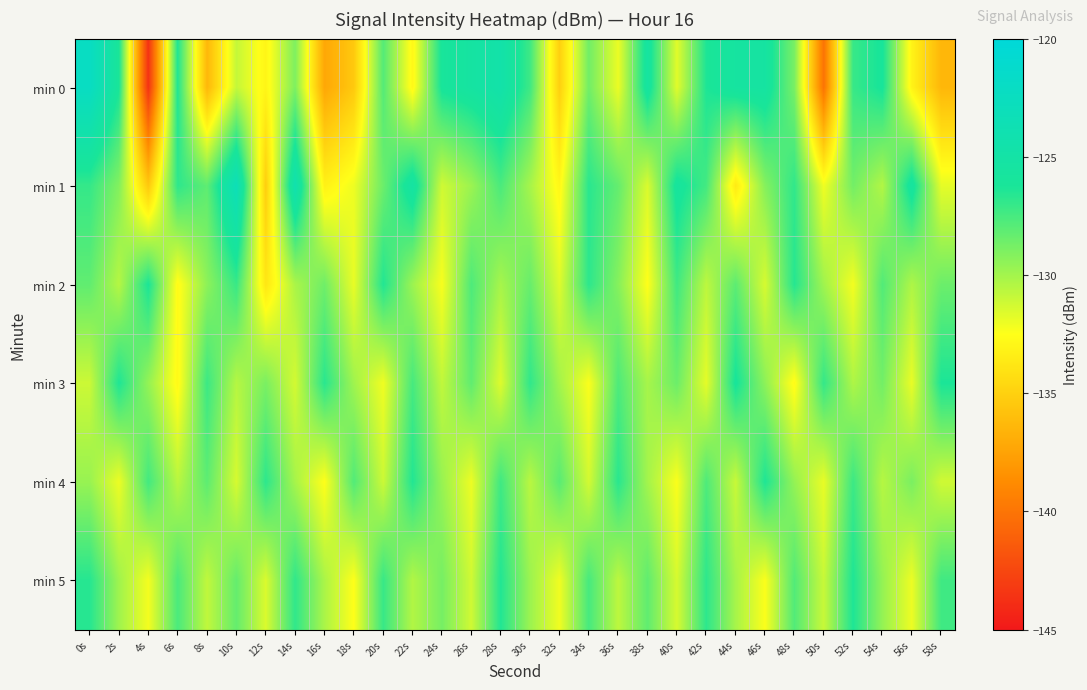

At which category is the sum across all series the highest?

0s